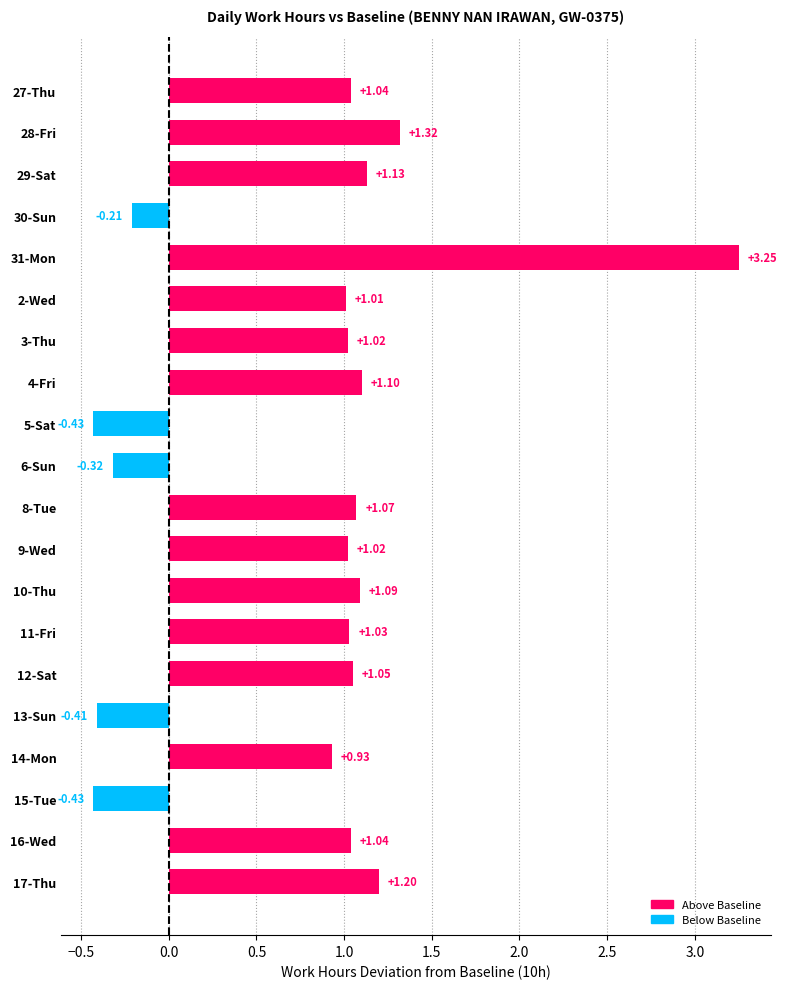

What is the average value?

0.8